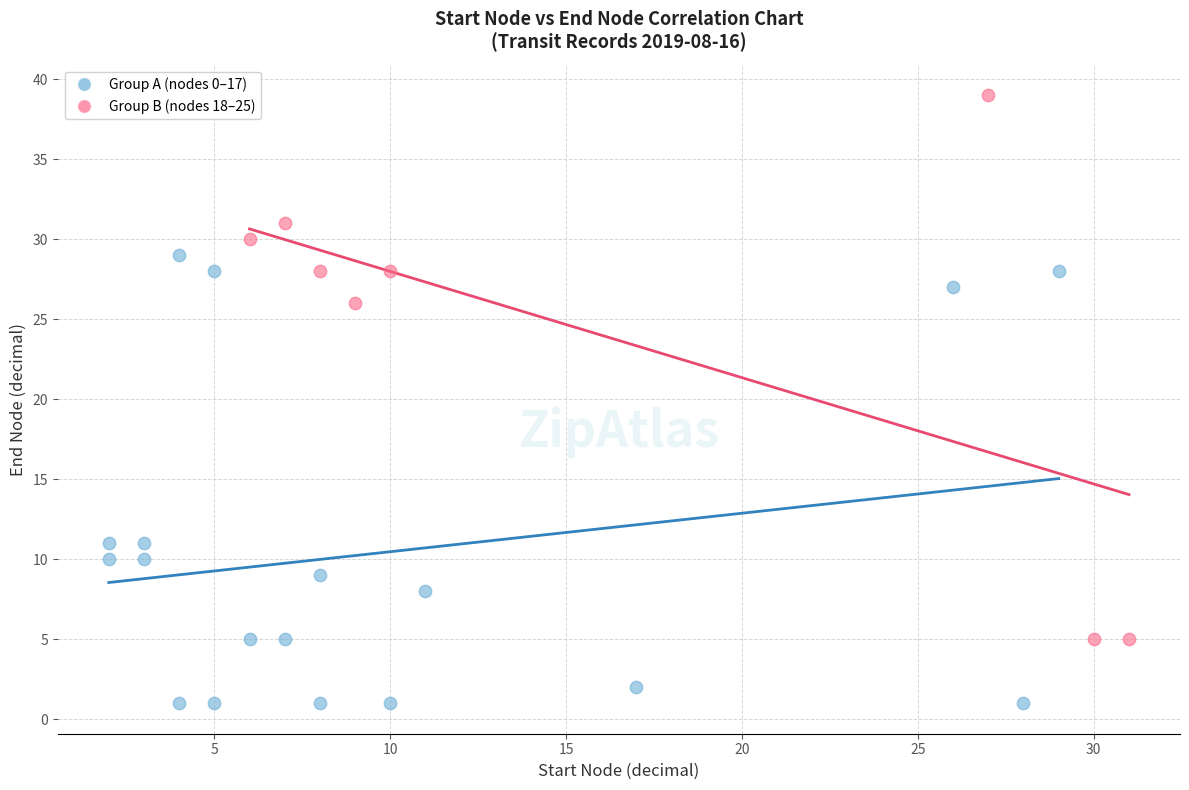

Which series contains the highest Y value?

Group B (nodes 18–25)